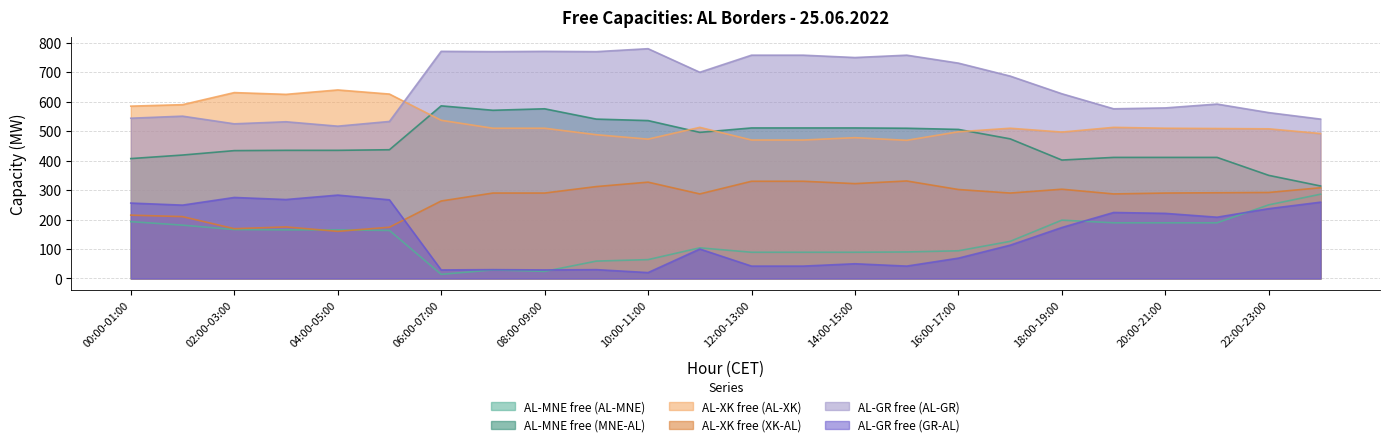

What is the difference between the AL-MNE free (AL-MNE) values at 07:00-08:00 and 12:00-13:00?

60